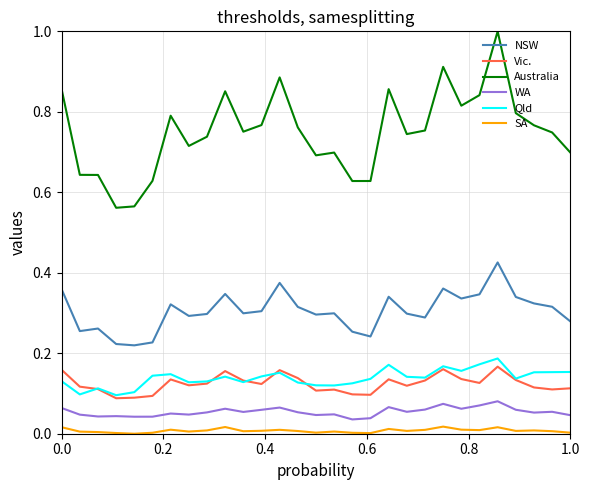

Which series has the largest range (max minus min)?

Australia